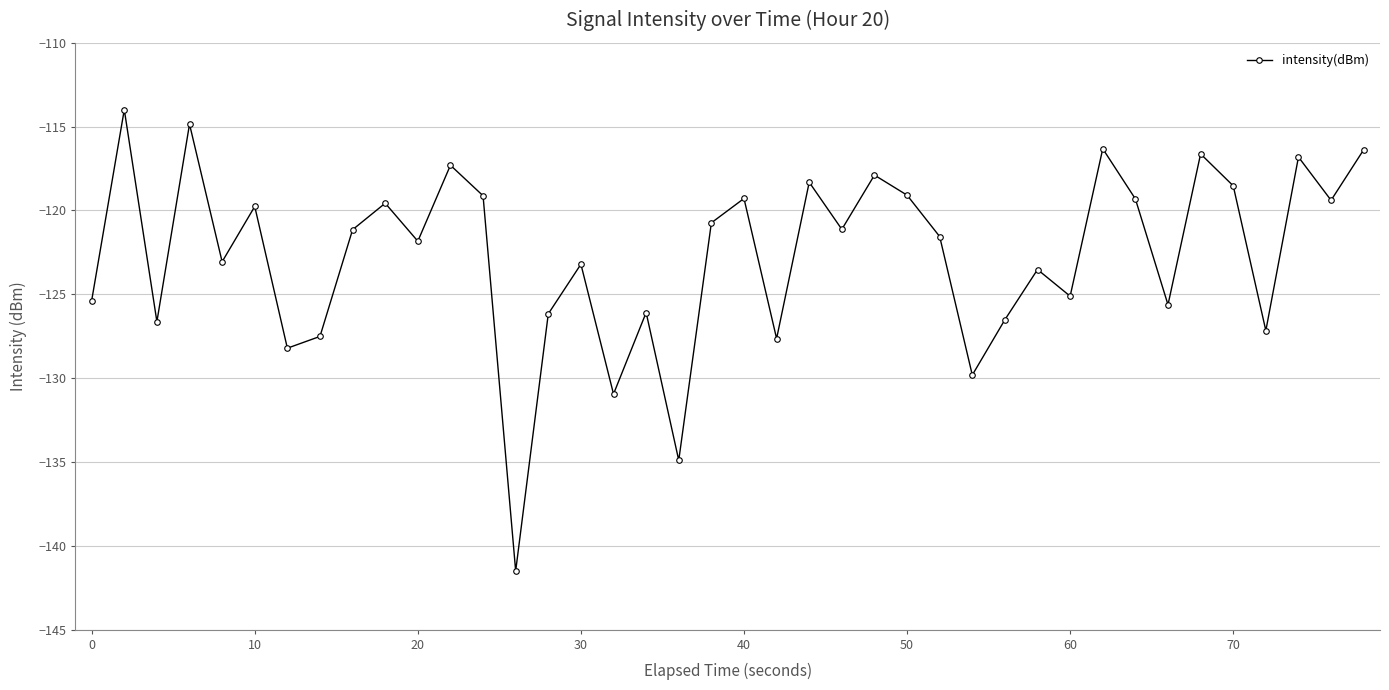

What is the value of the 11th point from the left?

-121.8